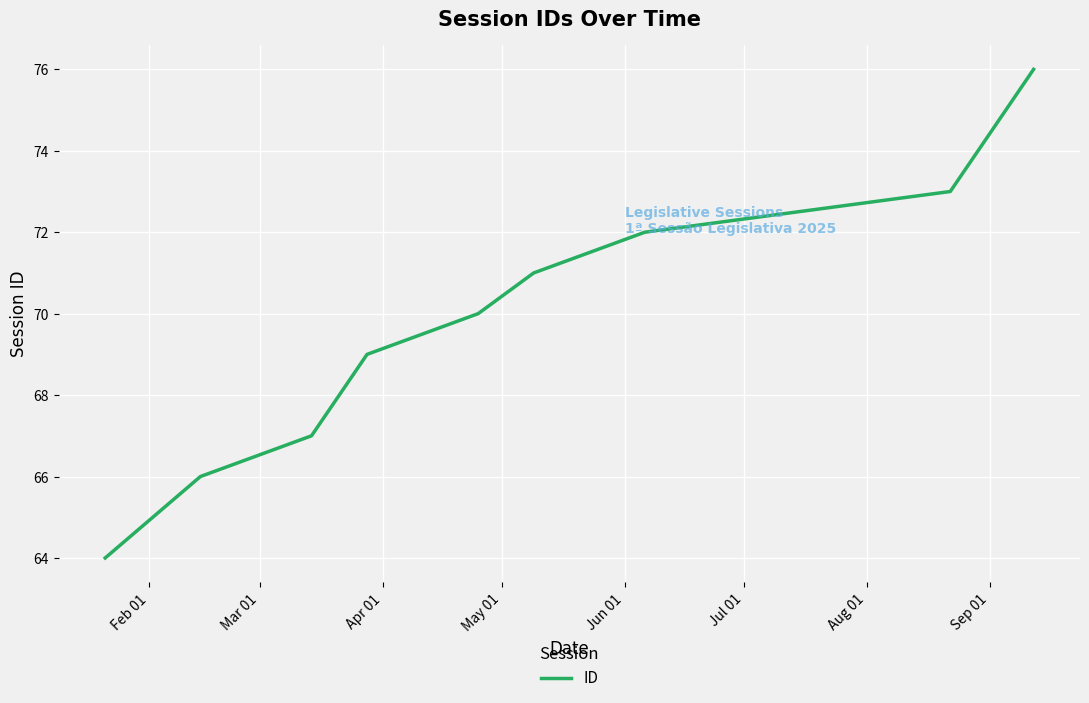

What is the greatest value displayed?

76